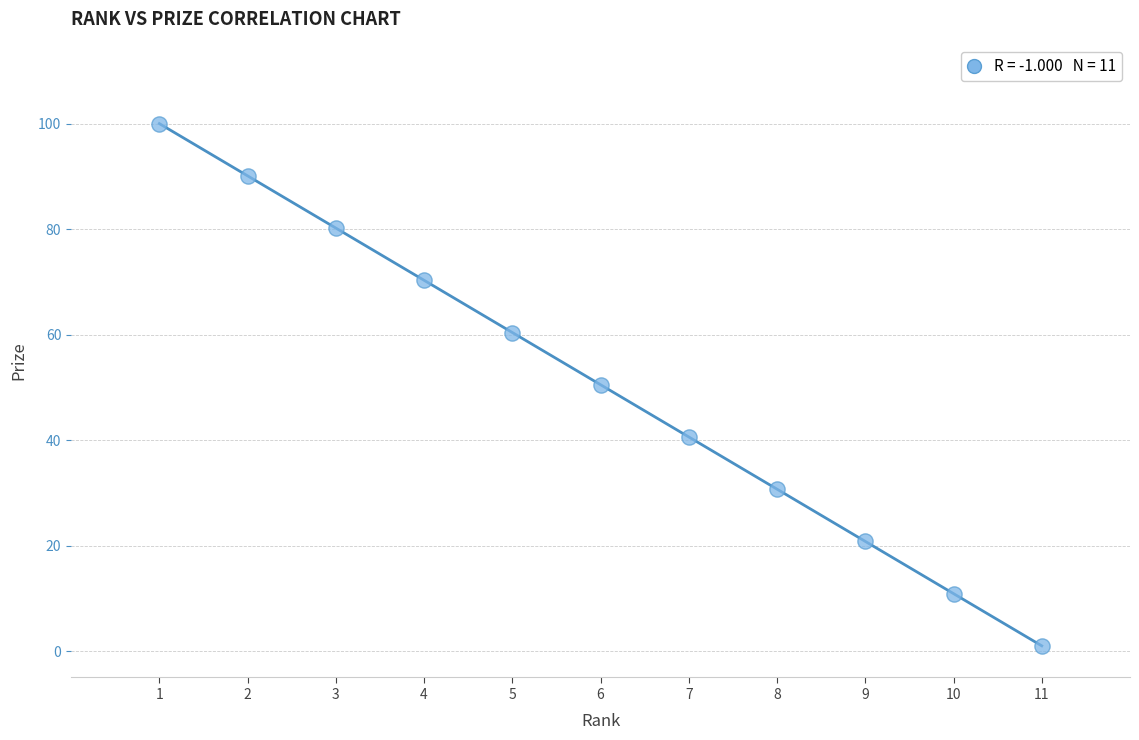

What is the average Y value?

50.5